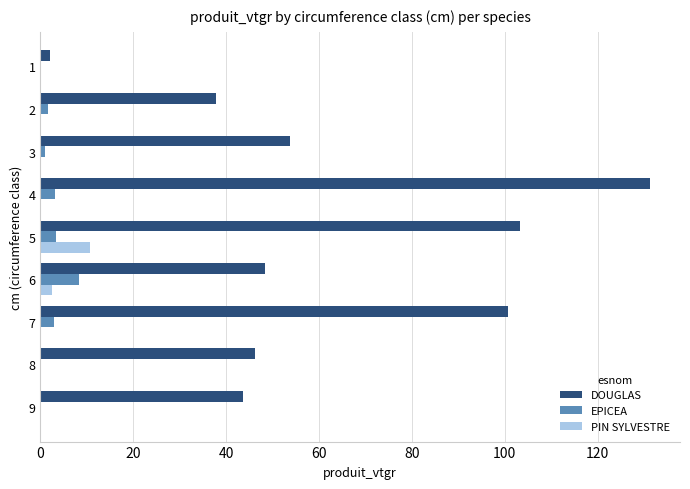

Which label corresponds to the largest value in the chart?

4